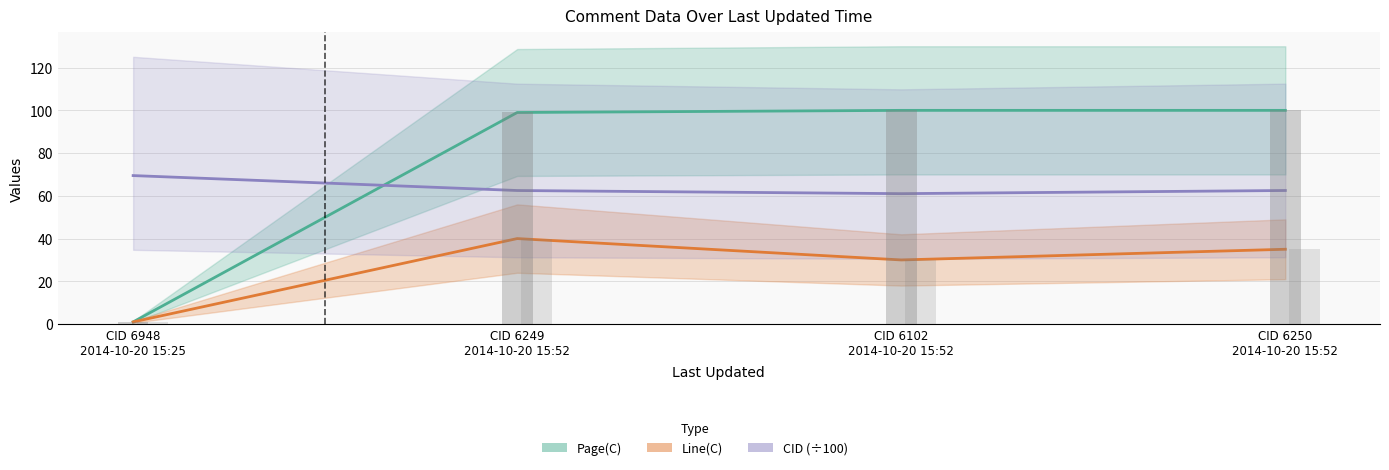

What is the maximum value shown in the chart?

100.0